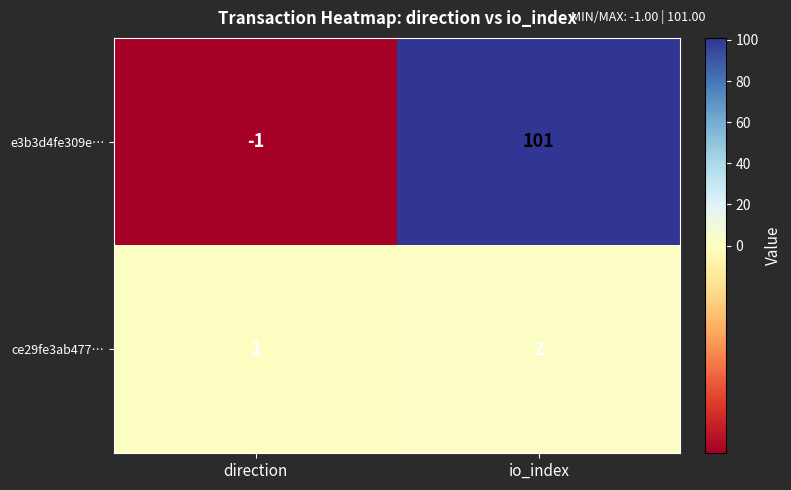

Which series has the widest spread of values?

e3b3d4fe309e…